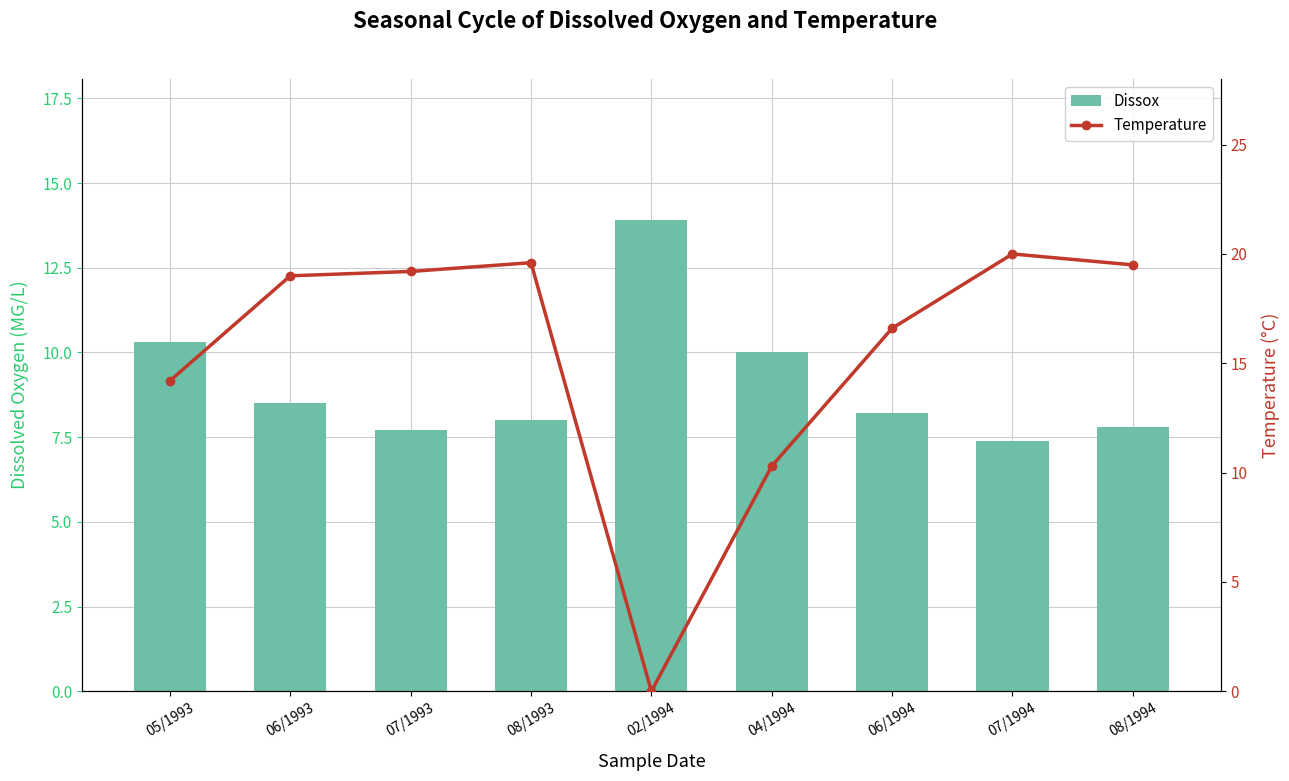

What is the label of the 9th bar from the left?

08/1994